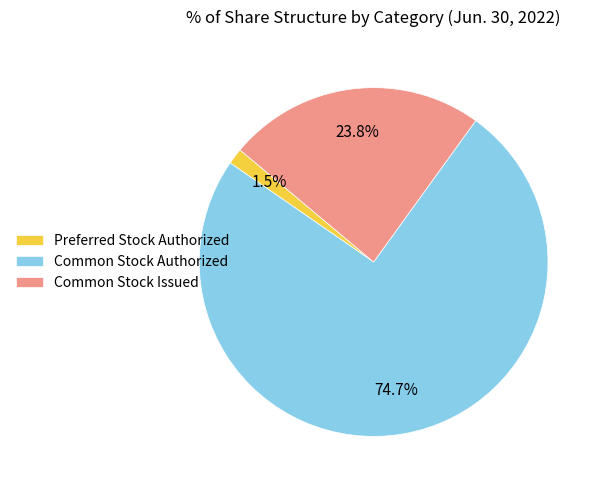

Rank the categories by value from lowest to highest.

Preferred Stock Authorized, Common Stock Issued, Common Stock Authorized